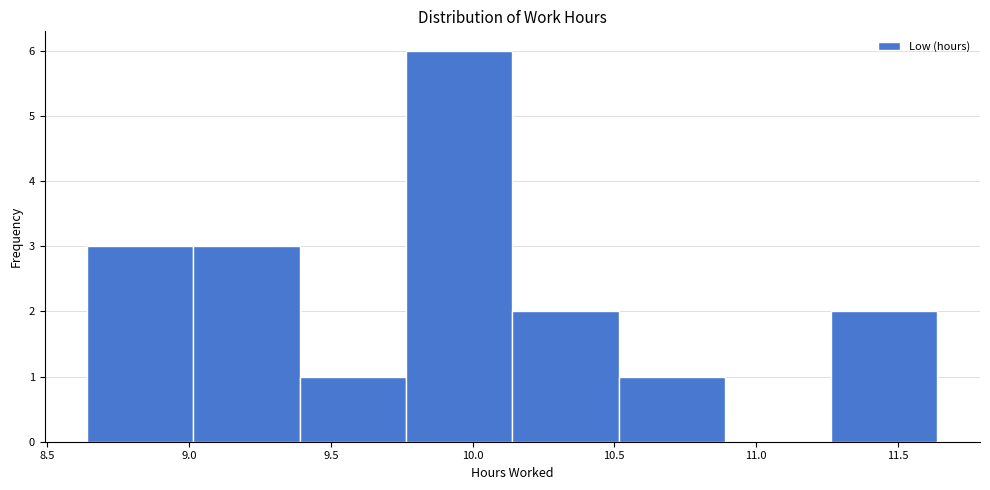

What is the height of the bar covering 9.015 to 9.390 on the x-axis? Neither the bar edges nor the heights are printed on the chart, so give them approximately, as read against the axes.

3